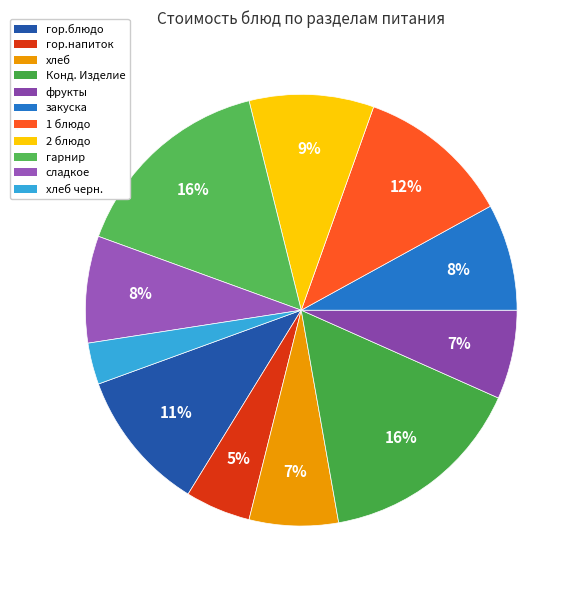

How many slices are in this pie chart?

11